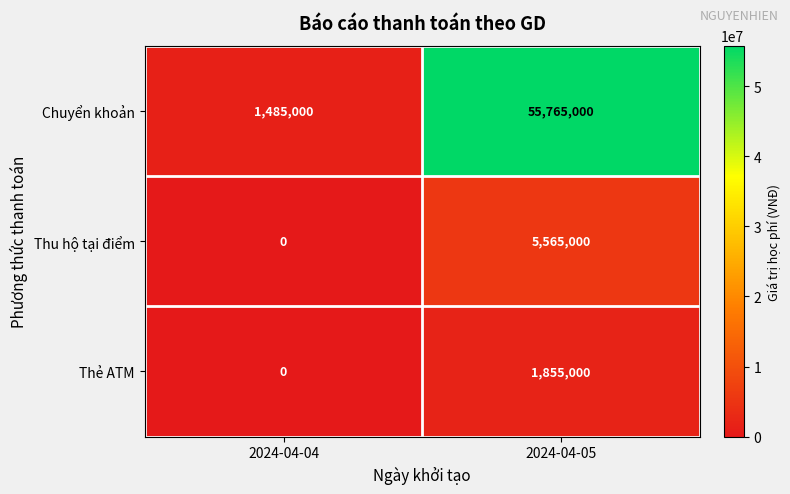

True or false: Thu hộ tại điểm has a value of -2249790 at 2024-04-04.

False